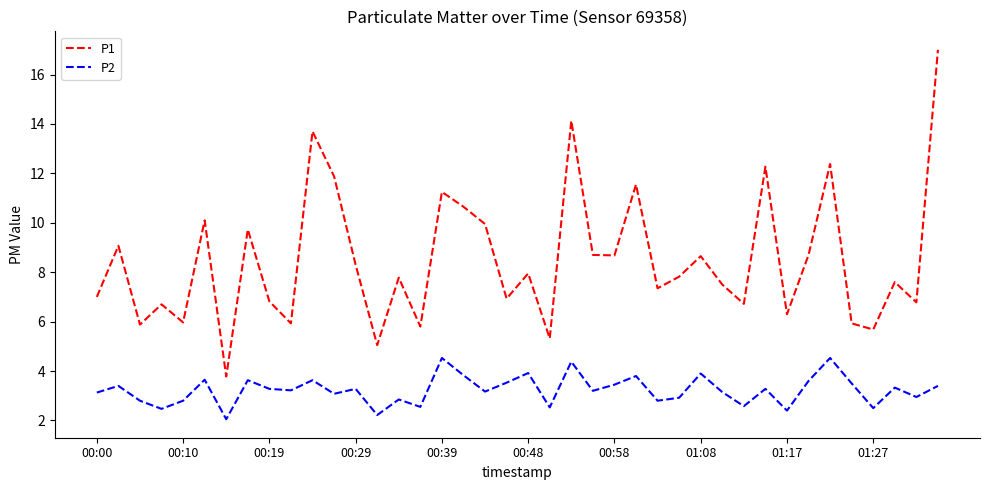

Which series has the largest total across all categories?

P1